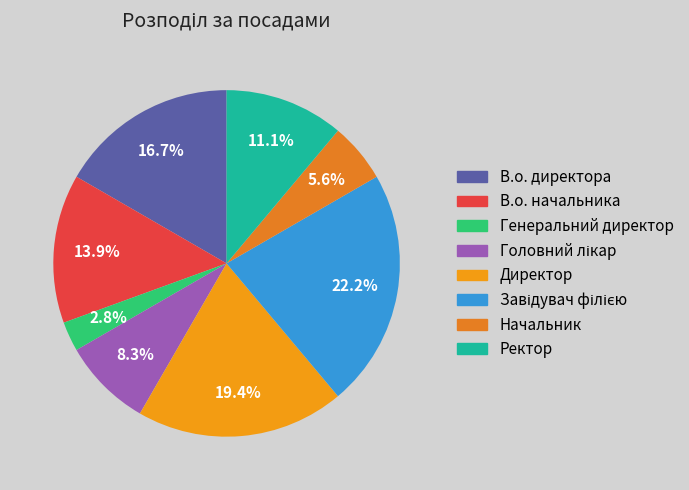

Which has a higher value, В.о. начальника or Завідувач філією?

Завідувач філією